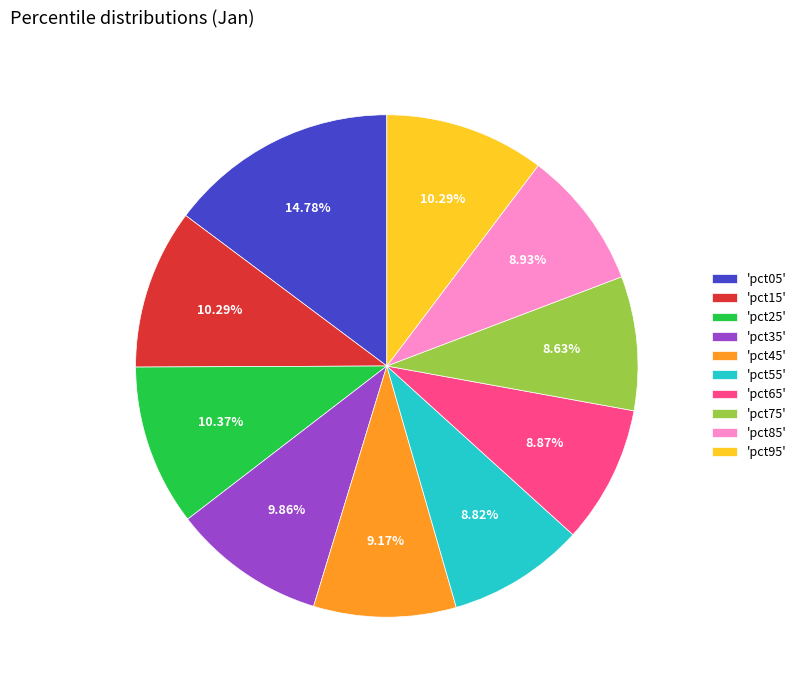

Count the number of slices in the pie.

10